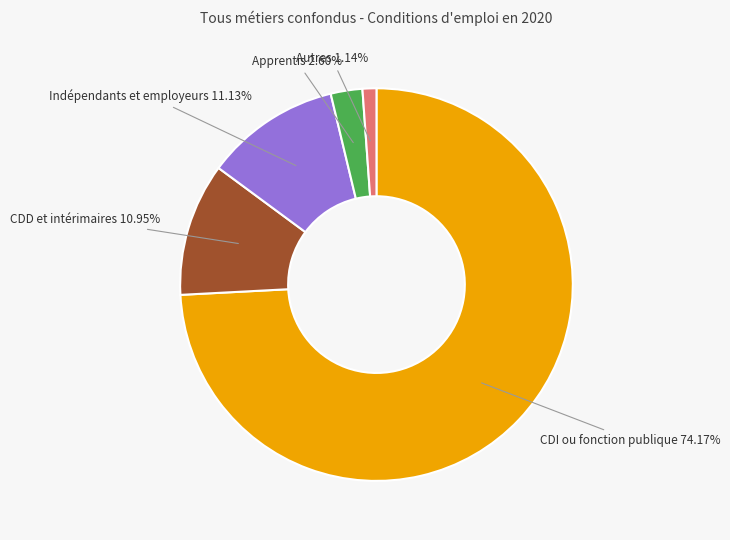

Is there a majority slice in this chart?

Yes